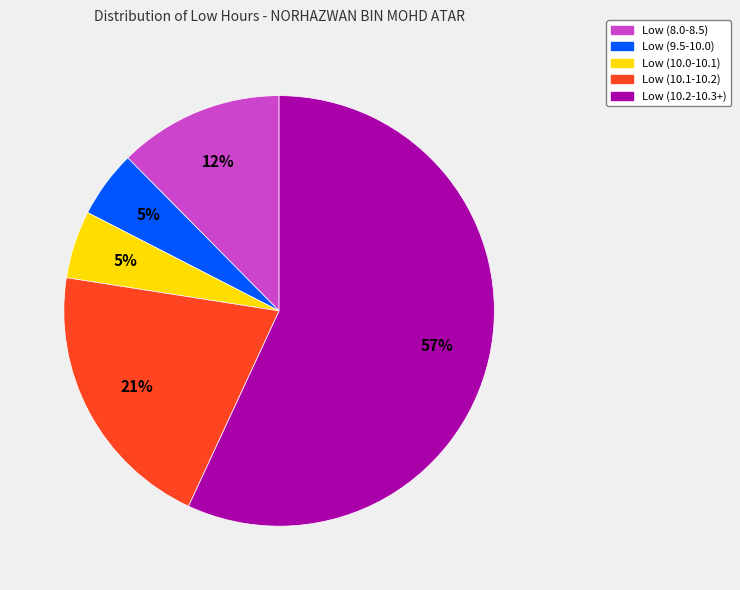

Is there any slice that represents more than half of the pie?

Yes